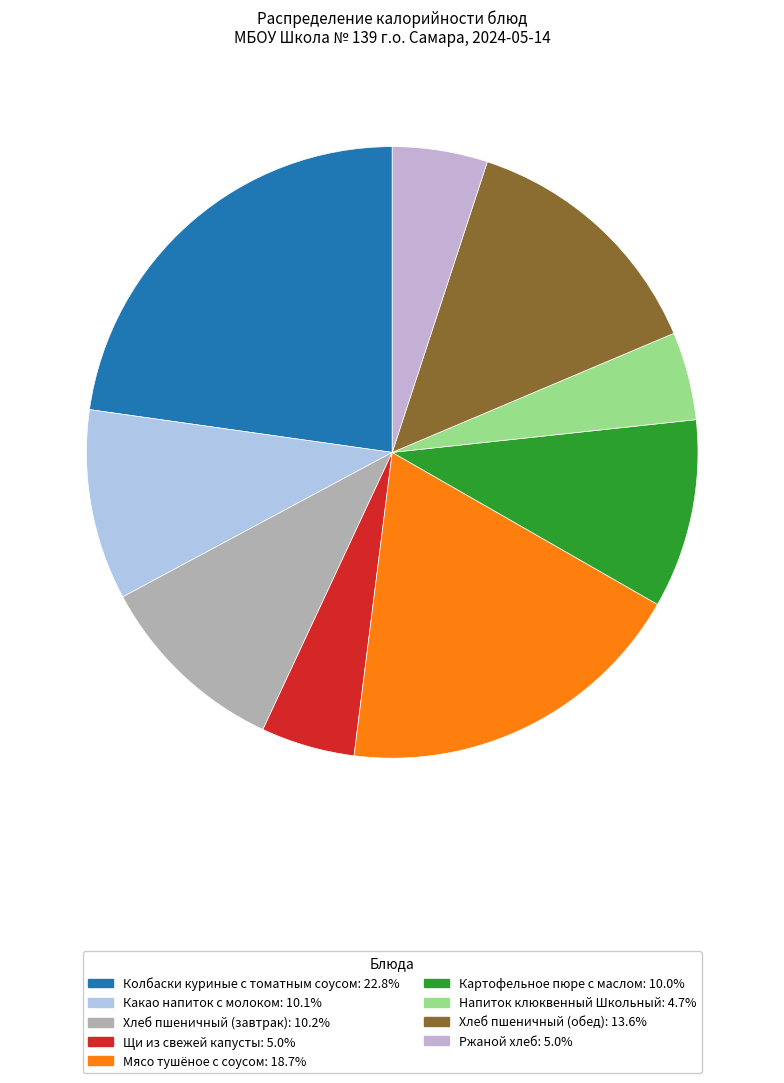

Rank the categories by value from highest to lowest.

Колбаски куриные с томатным соусом, Мясо тушёное с соусом, Хлеб пшеничный (обед), Хлеб пшеничный (завтрак), Какао напиток с молоком, Картофельное пюре с маслом, Ржаной хлеб, Щи из свежей капусты, Напиток клюквенный Школьный